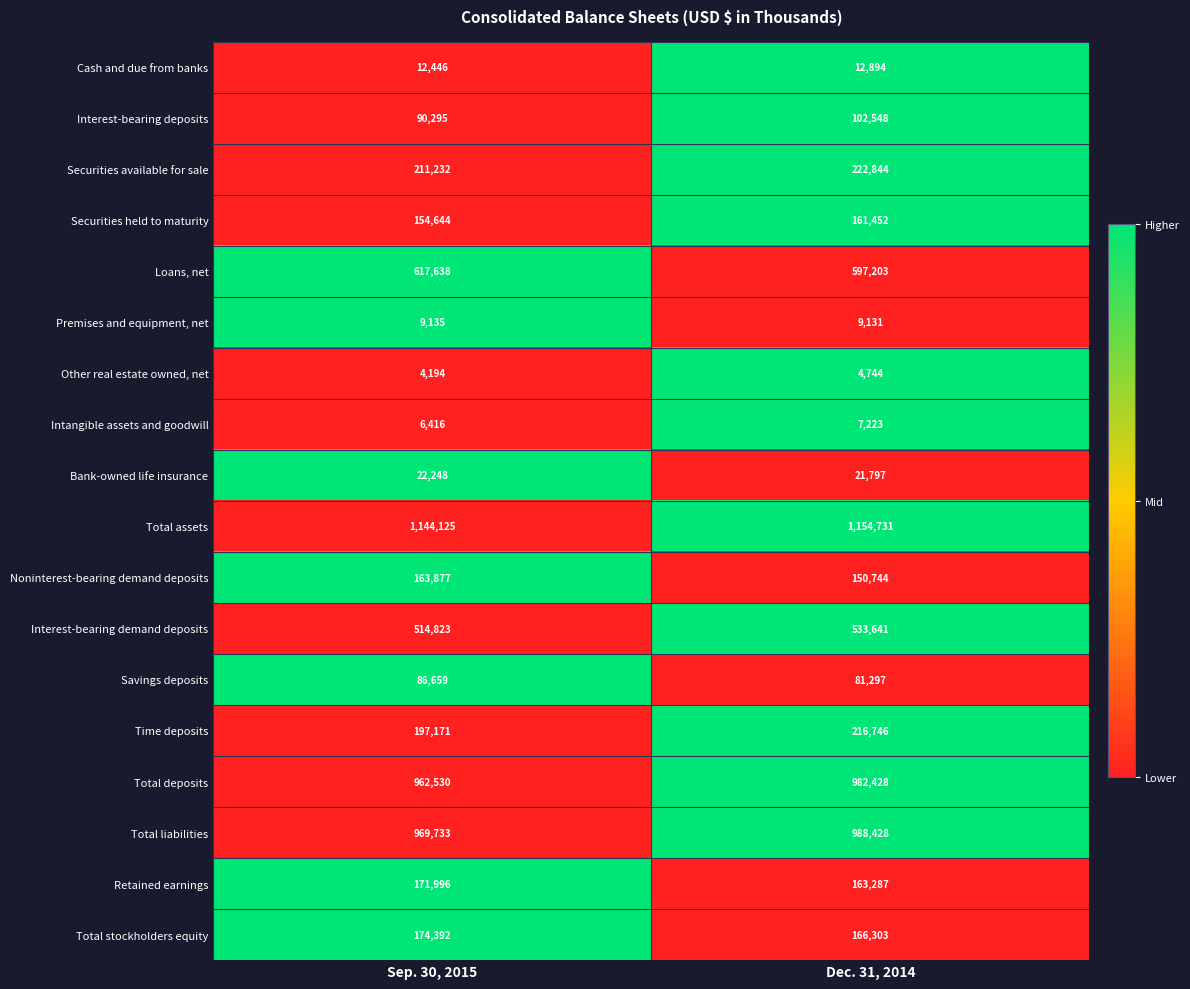

The value of Premises and equipment, net at Sep. 30, 2015 is 6238. True or false?

False